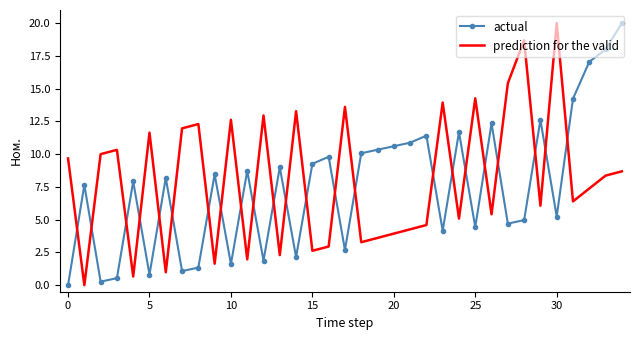

What is the greatest value displayed?

20.0